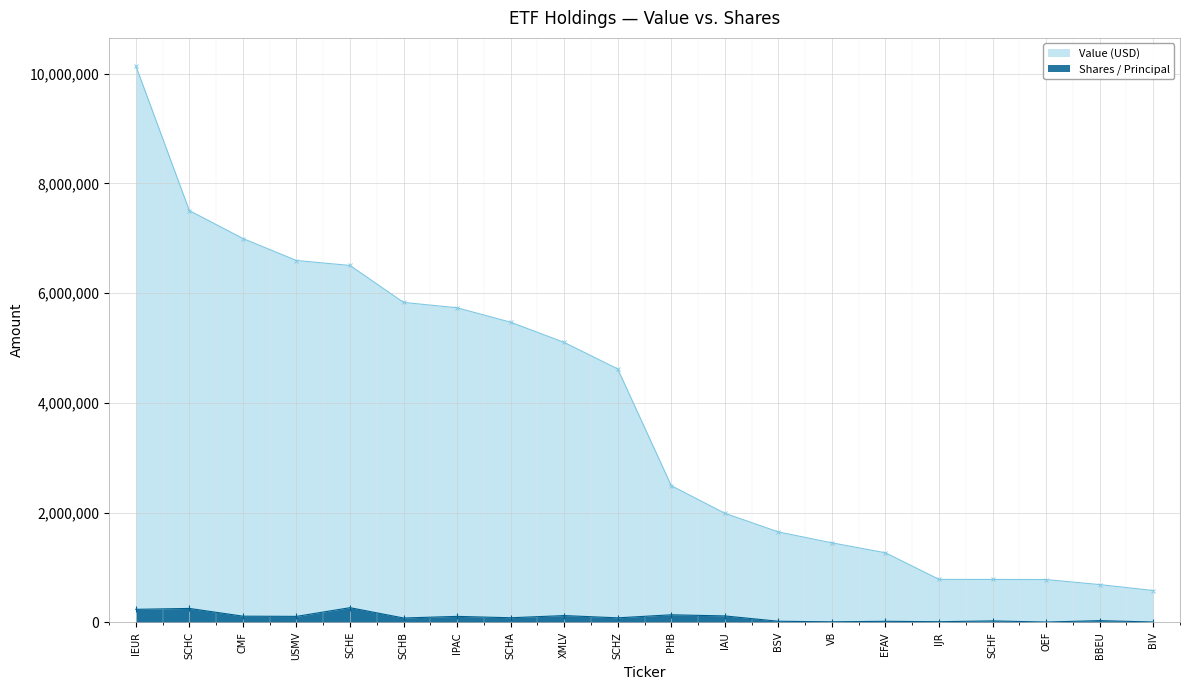

What is the sum of the Value (USD) values at CMF and IPAC?

12731000